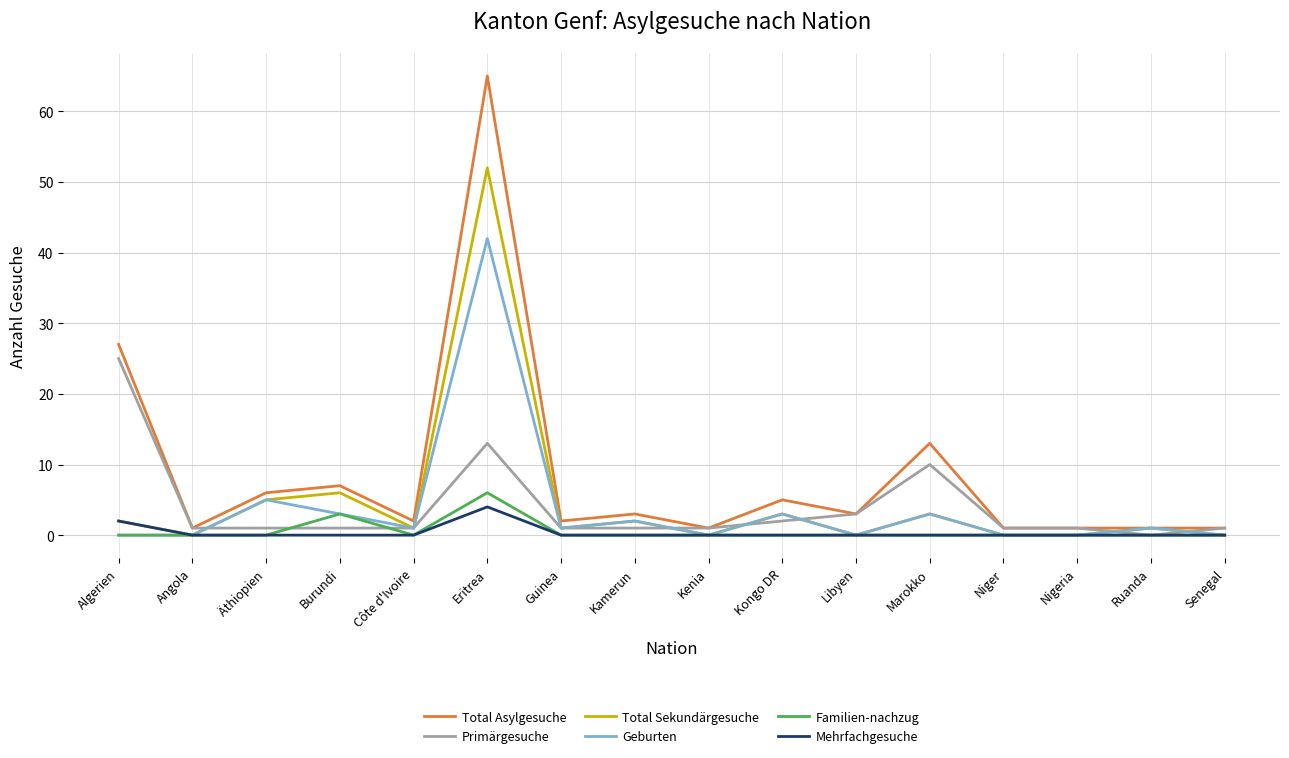

What are all the series names shown in the legend?

Total Asylgesuche, Primärgesuche, Total Sekundärgesuche, Geburten, Familien­nachzug, Mehrfachgesuche